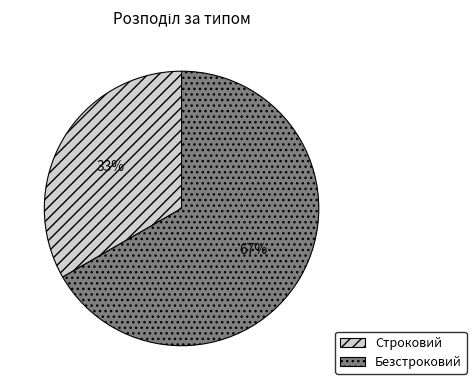

What percentage is the Строковий slice, to the nearest percent?

33%